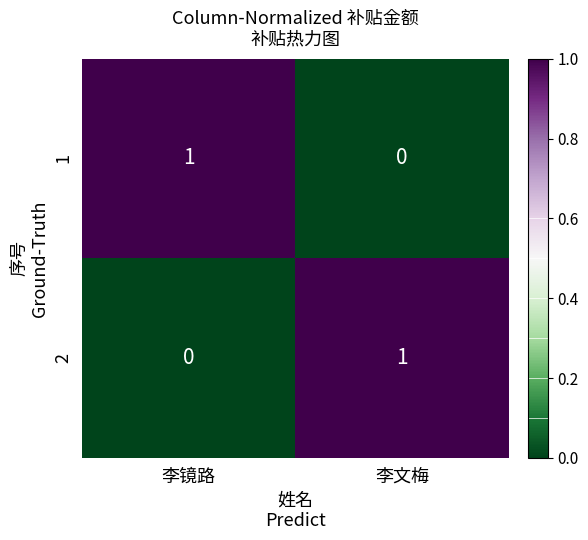

True or false: 1 has a value of 0 at 李文梅.

True